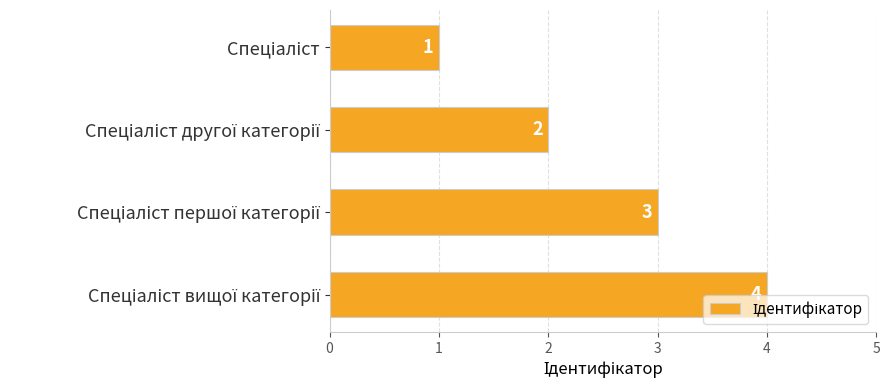

What is the value of the 4th bar from the top?

4